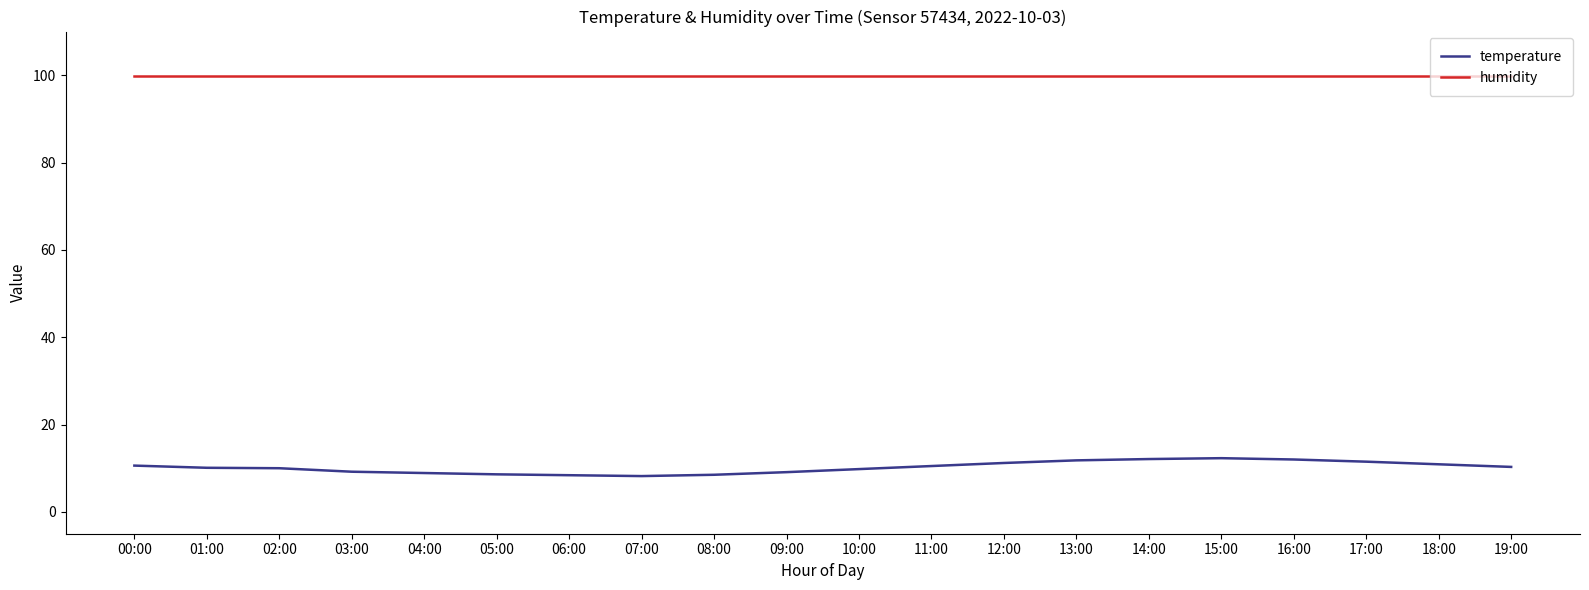

How many distinct data groups are displayed?

2